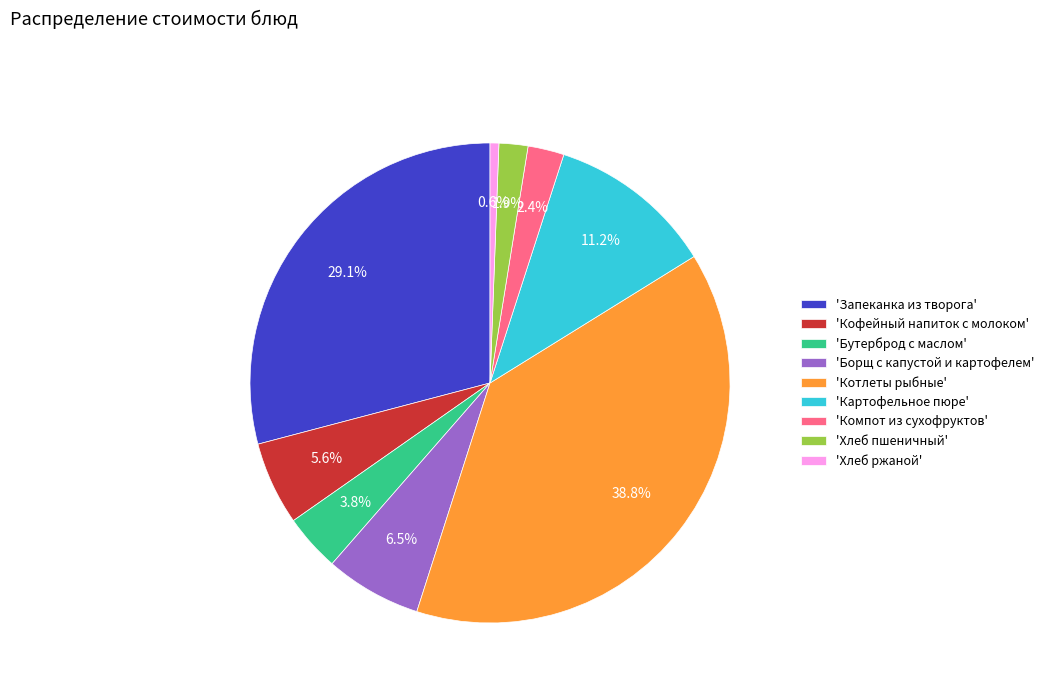

Is there a majority slice in this chart?

No